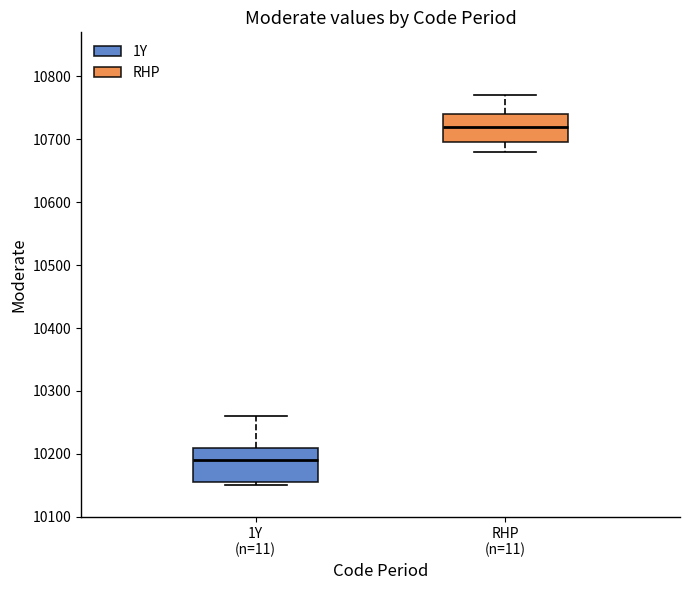

Comparing the boxes themselves (not the whiskers), which one is the tallest?

1Y (n=11)